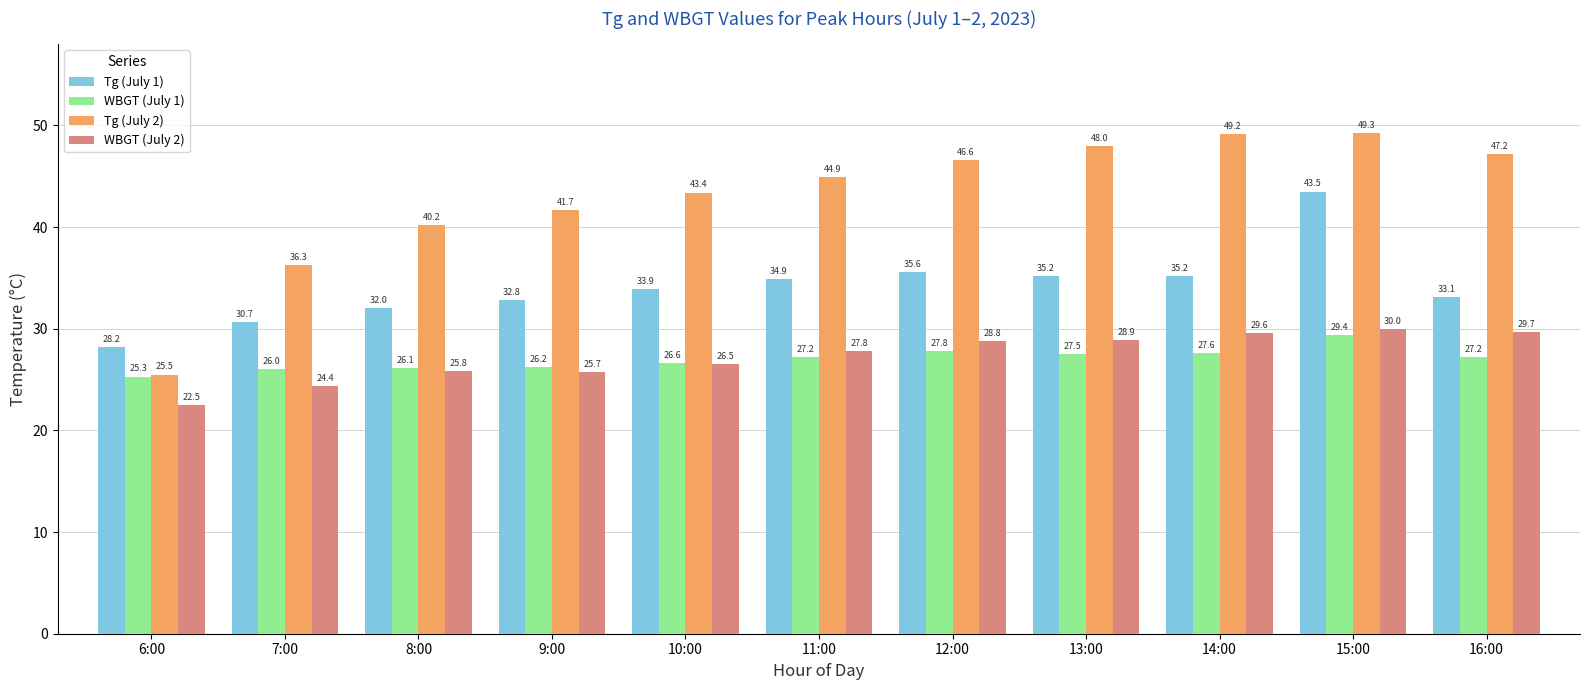

What is the value of the WBGT (July 1) bar at the 7th from the left?

27.8